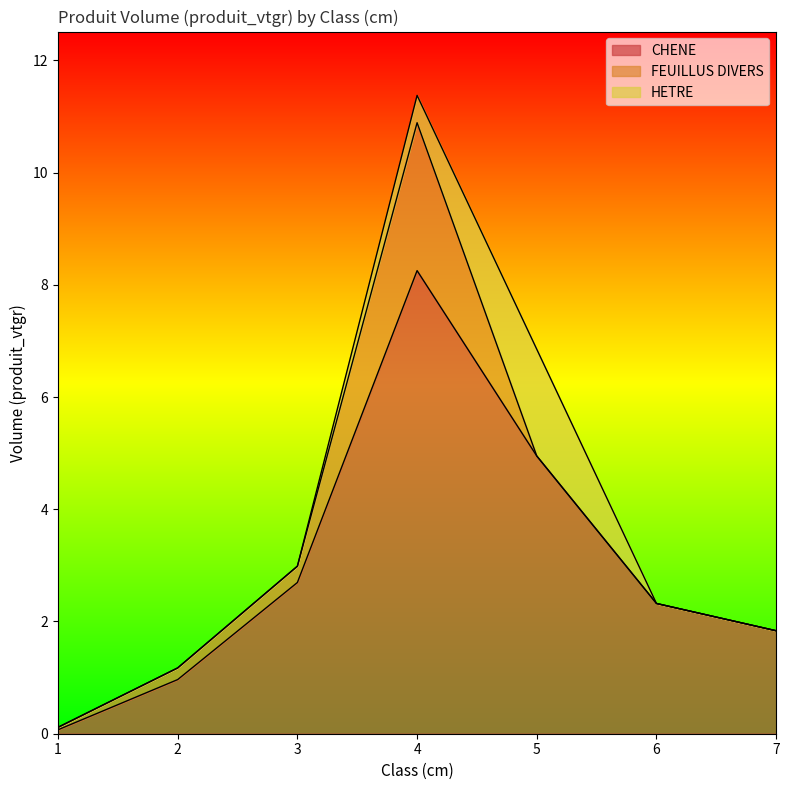

Which category has the highest value in the CHENE series?

4